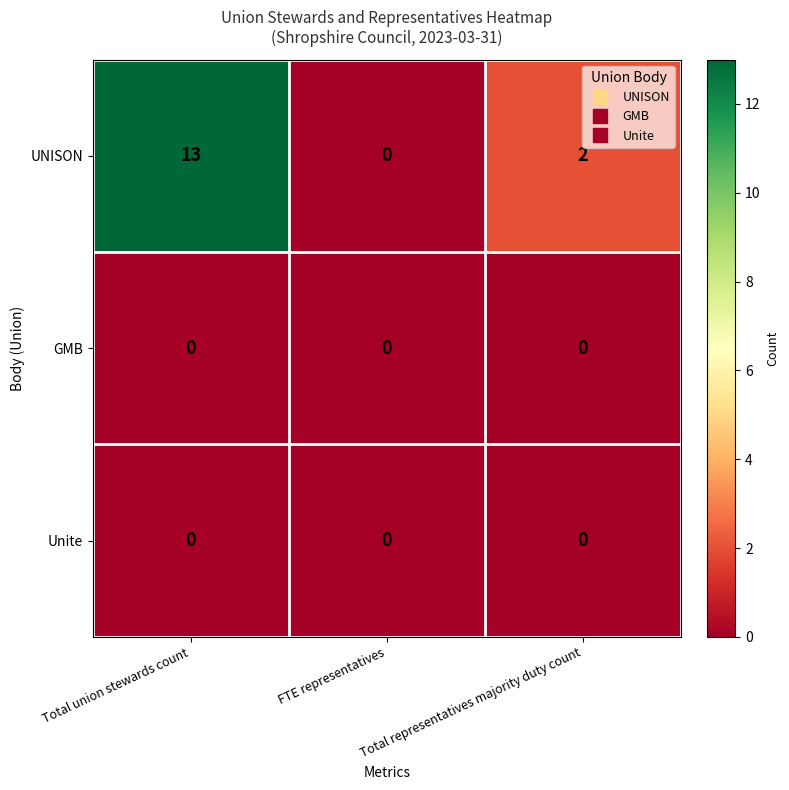

Which category has the highest value across all series?

Total union stewards count